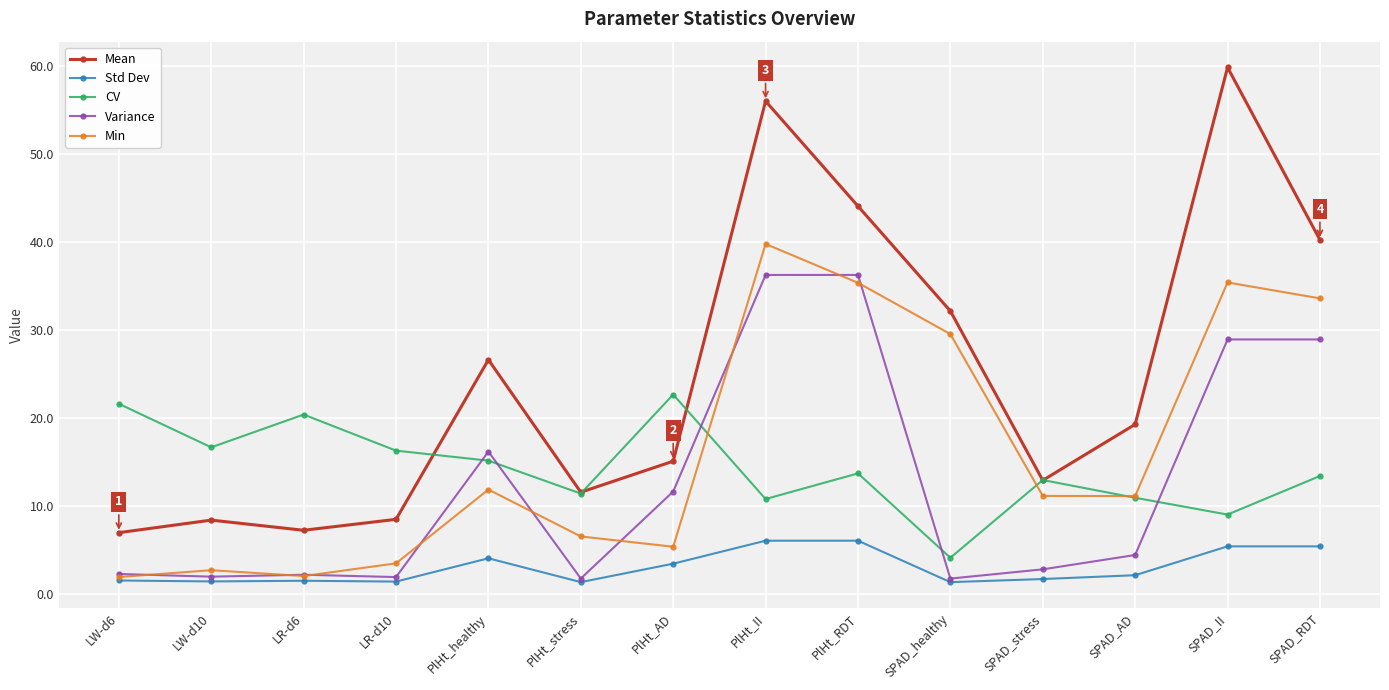

What is the label of the 12th point from the left?

SPAD_AD